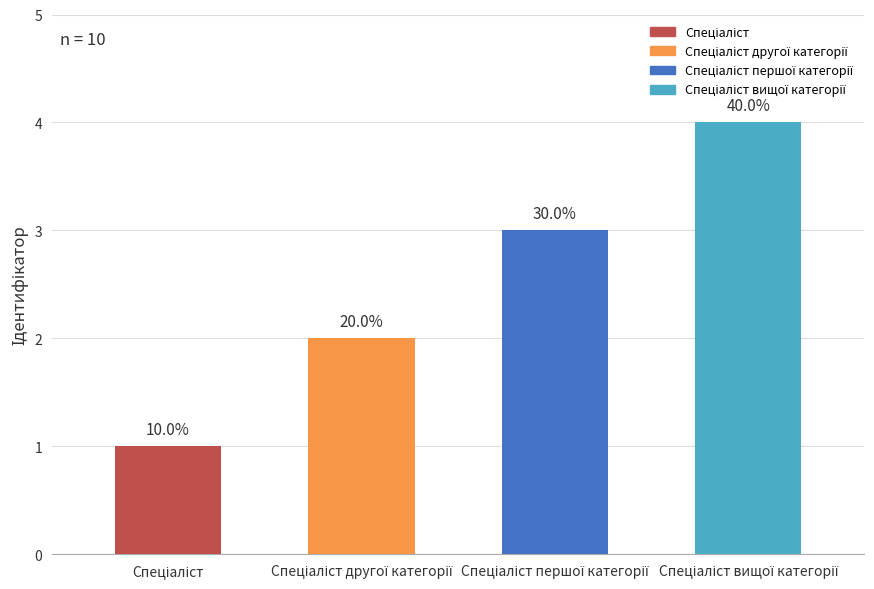

Reading left to right, list all the values displayed in this chart.

Спеціаліст=1	Спеціаліст другої категорії=2	Спеціаліст першої категорії=3	Спеціаліст вищої категорії=4